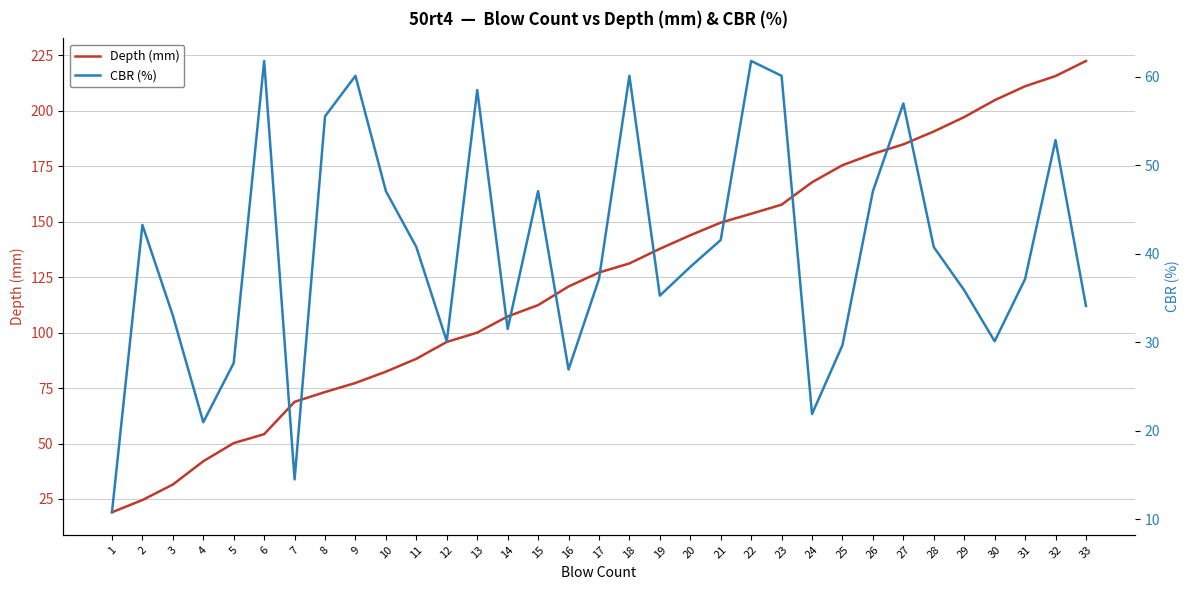

What is the average value of the CBR (%) series?

40.3